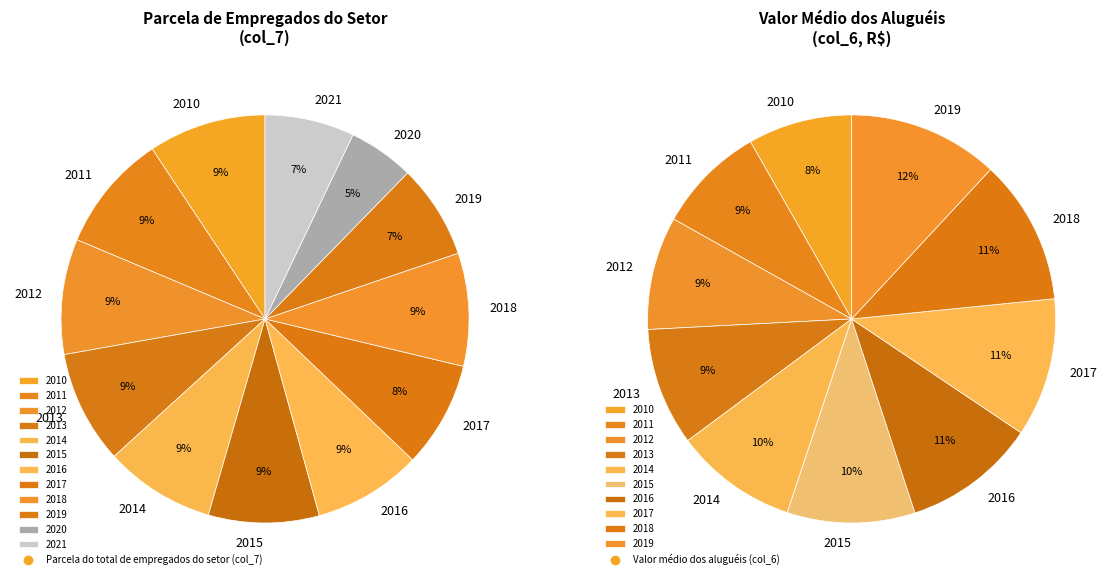

To the nearest percent, what portion does 2010 represent?

9%